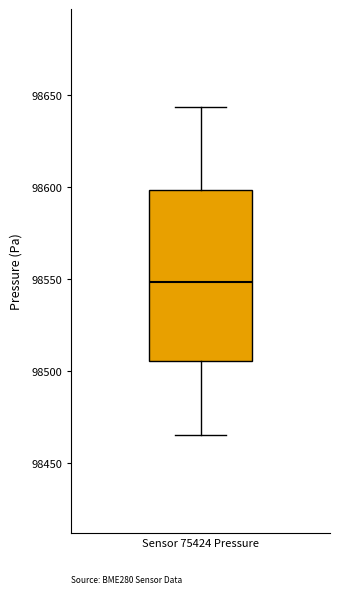

Transcribe this box plot: give where the median line is, the range the box spans, and where the two whiskers end, as read against the y-axis. The values are not printed on the chart, so give them approximately, as read against the axis.

median 98550, box 98505 to 98600, whiskers 98465 to 98645